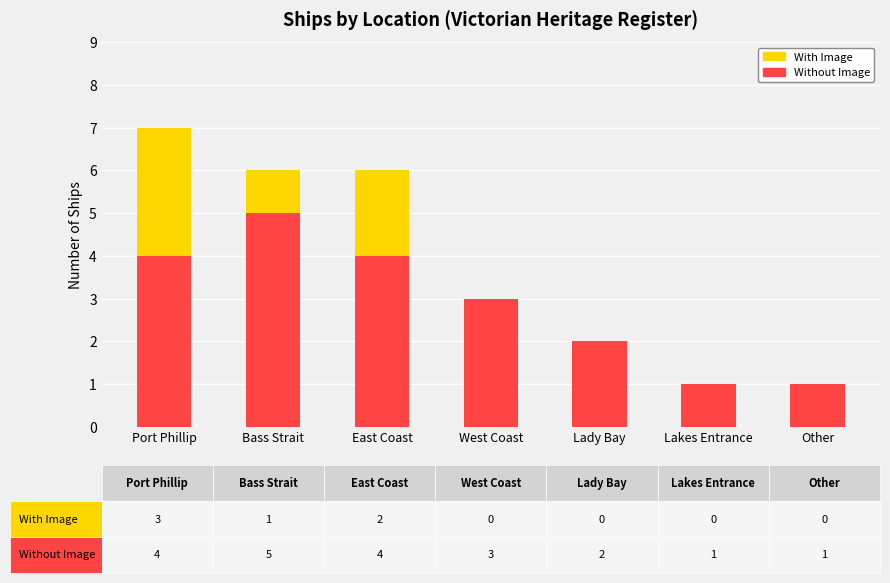

The Without Image series shows 1 at Other. True or false?

True